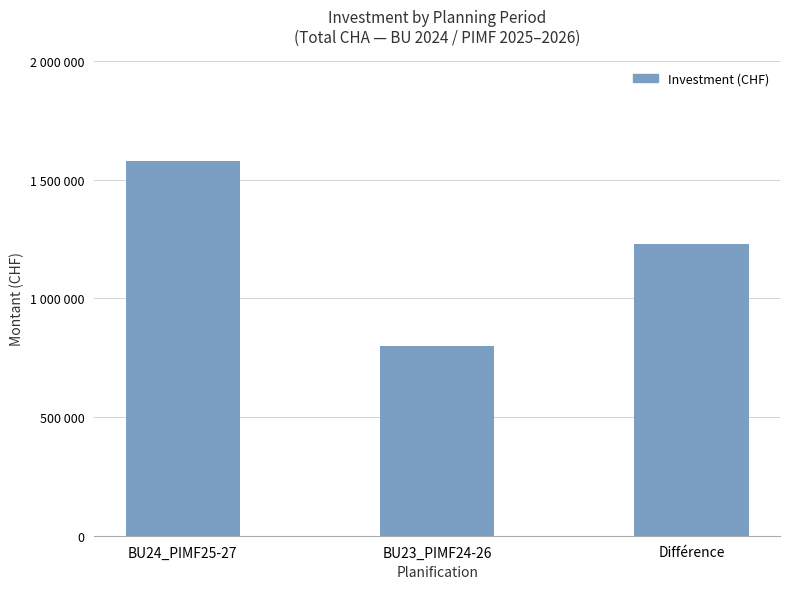

Reading left to right, extract all data points from this chart.

BU24_PIMF25-27=1579000	BU23_PIMF24-26=800000	Différence=1229000